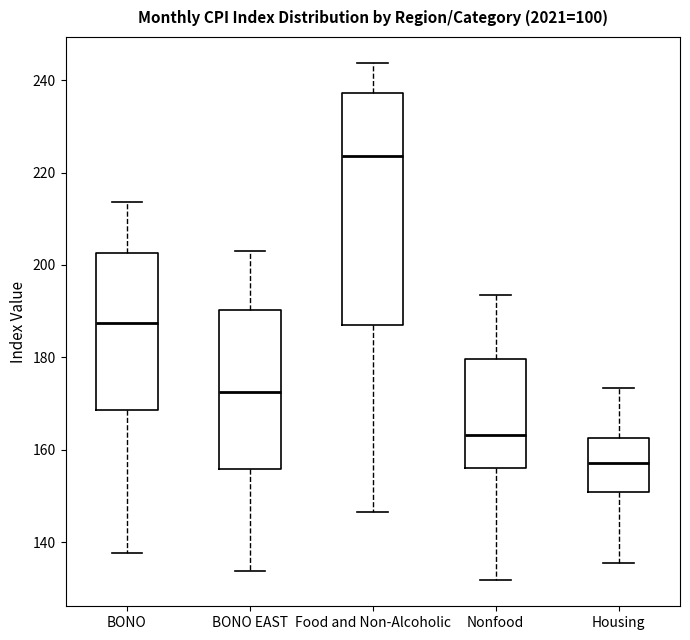

Which box is the tallest, from its lower edge to its upper edge?

Food and Non-Alcoholic